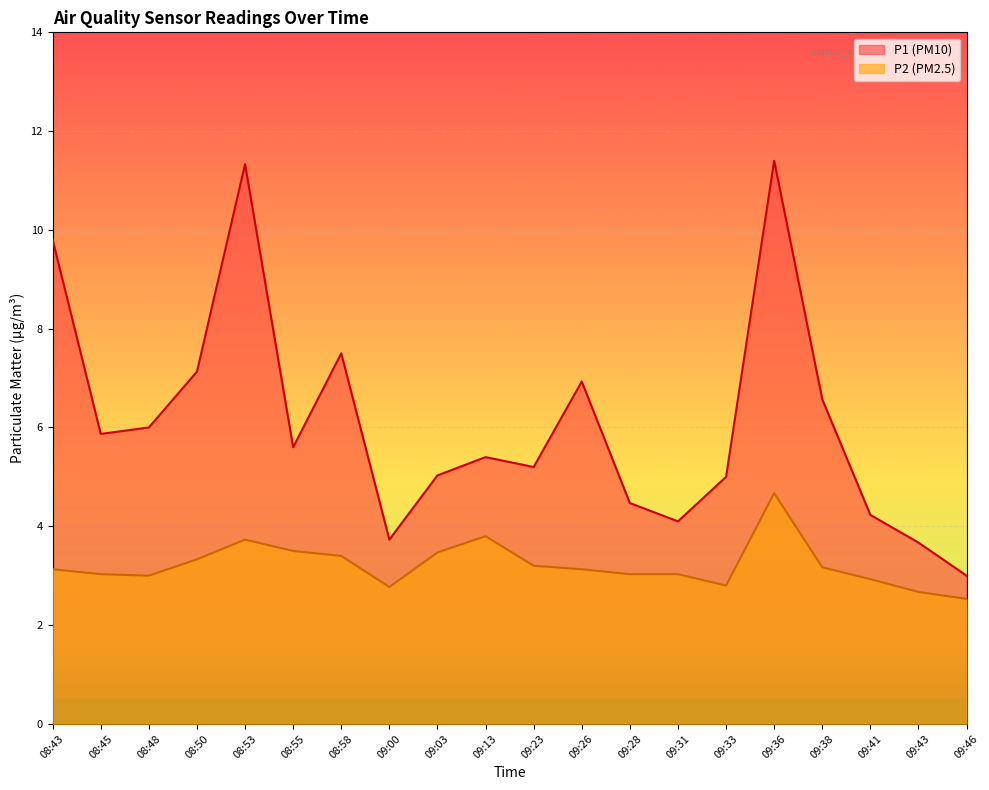

Rank the categories by P2 value from highest to lowest.

09:36, 09:13, 08:53, 08:55, 09:03, 08:58, 08:50, 09:23, 09:38, 08:43, 09:26, 08:45, 09:28, 09:31, 08:48, 09:41, 09:33, 09:00, 09:43, 09:46